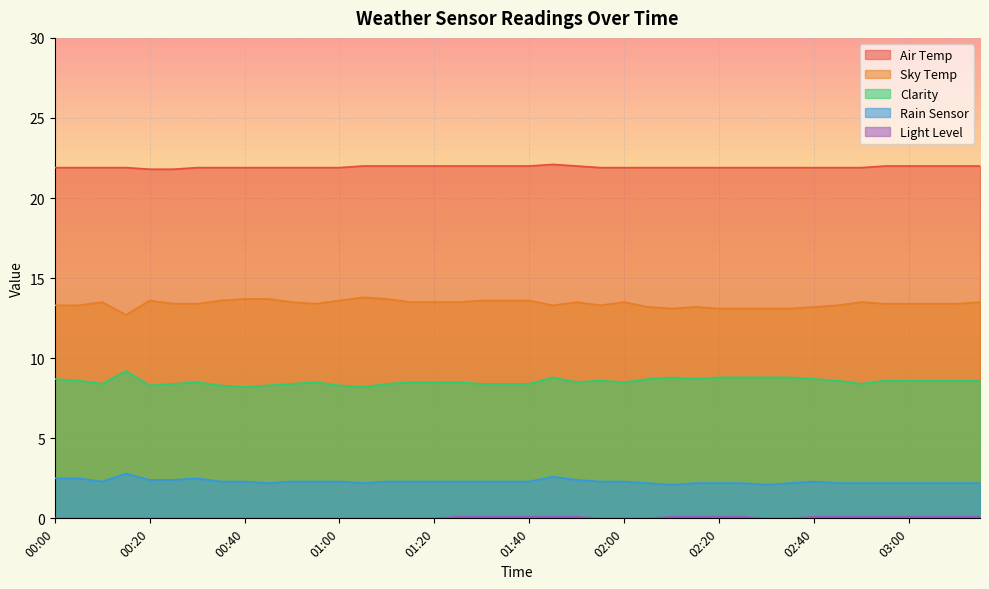

Reading right to left, extract all data points from this chart.

Air Temp: 22.0	22.0	22.0	22.0	22.0	21.9	21.9	21.9	21.9	21.9	21.9	21.9	21.9	21.9	21.9	21.9	21.9	22.0	22.1	22.0	22.0	22.0	22.0	22.0	22.0	22.0	22.0	21.9	21.9	21.9	21.9	21.9	21.9	21.9	21.8	21.8	21.9	21.9	21.9	21.9
Sky Temp: 13.5	13.4	13.4	13.4	13.4	13.5	13.3	13.2	13.1	13.1	13.1	13.1	13.2	13.1	13.2	13.5	13.3	13.5	13.3	13.6	13.6	13.6	13.5	13.5	13.5	13.7	13.8	13.6	13.4	13.5	13.7	13.7	13.6	13.4	13.4	13.6	12.7	13.5	13.3	13.3
Clarity: 8.6	8.6	8.6	8.6	8.6	8.4	8.6	8.7	8.8	8.8	8.8	8.8	8.7	8.8	8.7	8.5	8.6	8.5	8.8	8.4	8.4	8.4	8.5	8.5	8.5	8.4	8.2	8.3	8.5	8.4	8.3	8.2	8.3	8.5	8.4	8.3	9.2	8.4	8.6	8.7
Rain Sensor: 2.2	2.2	2.2	2.2	2.2	2.2	2.2	2.3	2.2	2.1	2.2	2.2	2.2	2.1	2.2	2.3	2.3	2.4	2.6	2.3	2.3	2.3	2.3	2.3	2.3	2.3	2.2	2.3	2.3	2.3	2.2	2.3	2.3	2.5	2.4	2.4	2.8	2.3	2.5	2.5
Light Level: 0.1	0.1	0.1	0.1	0.1	0.1	0.1	0.1	0.0	0.0	0.1	0.1	0.1	0.1	0.0	0.0	0.0	0.1	0.1	0.1	0.1	0.1	0.1	0.0	0.0	0.0	0.0	0.0	0.0	0.0	0.0	0.0	0.0	0.0	0.0	0.0	0.0	0.0	0.0	0.0